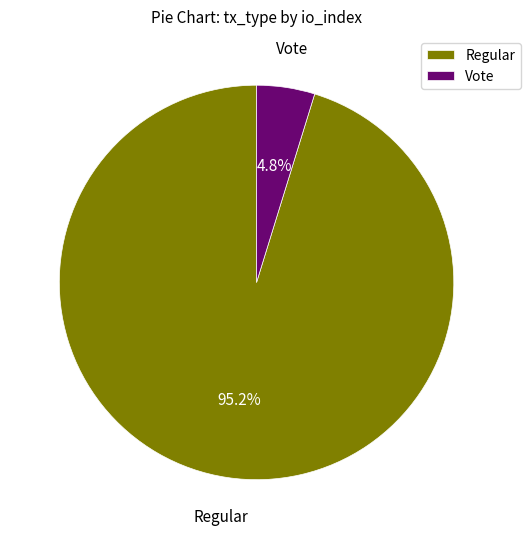

What is the largest slice in the pie chart?

Regular